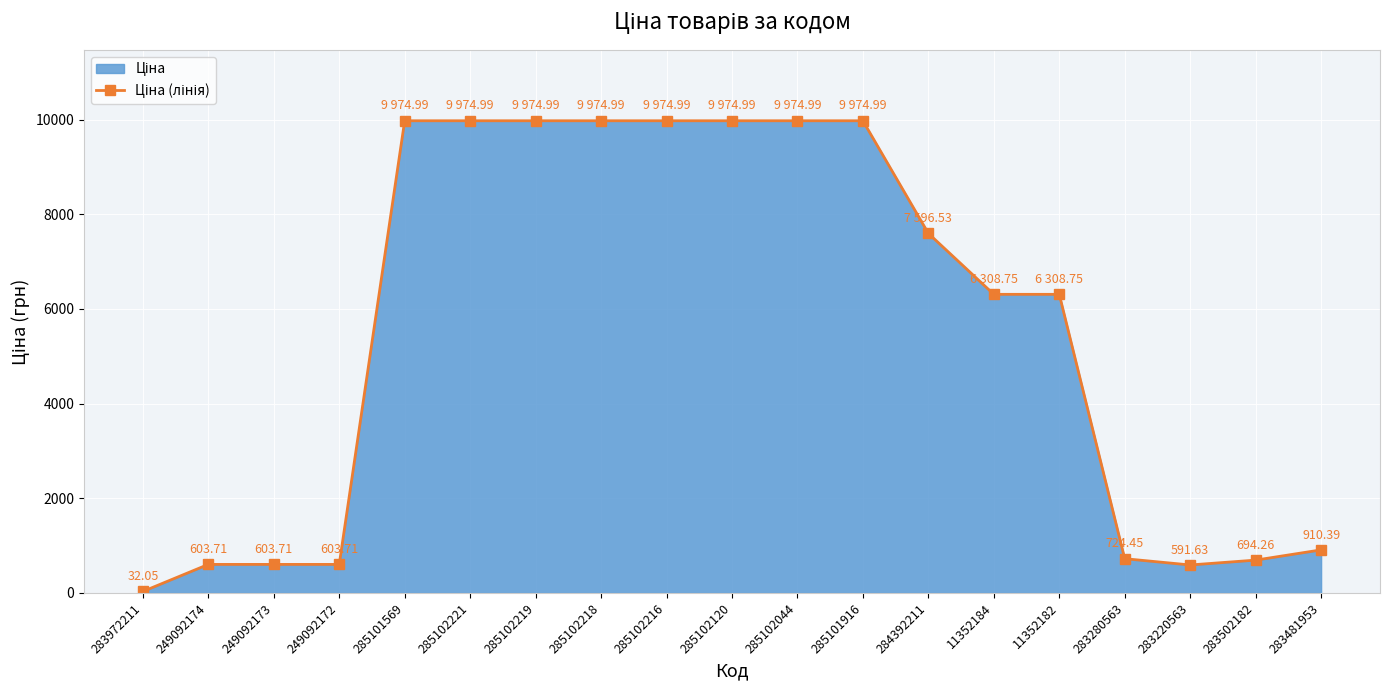

List the labels in order of value, smallest first.

283972211, 283220563, 249092174, 249092173, 249092172, 283502182, 283280563, 283481953, 11352184, 11352182, 284392211, 285101569, 285102221, 285102219, 285102218, 285102216, 285102120, 285102044, 285101916